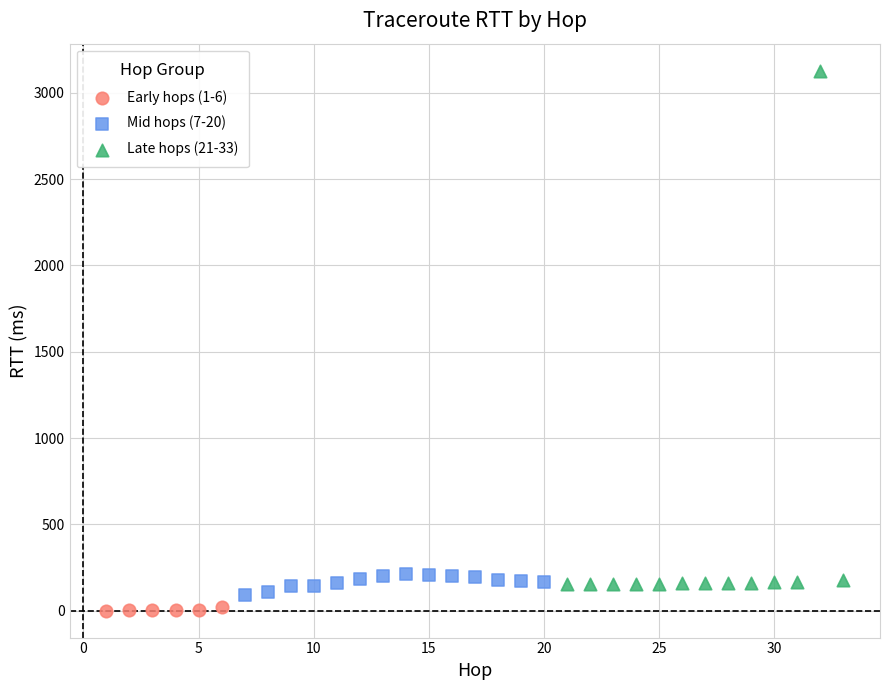

Which series has the widest spread of Y values?

Late hops (21-33)